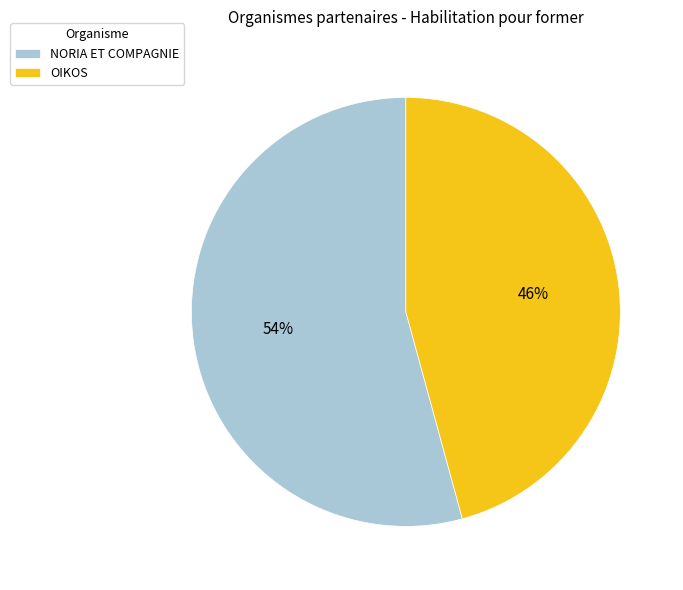

What is the largest slice in the pie chart?

NORIA ET COMPAGNIE